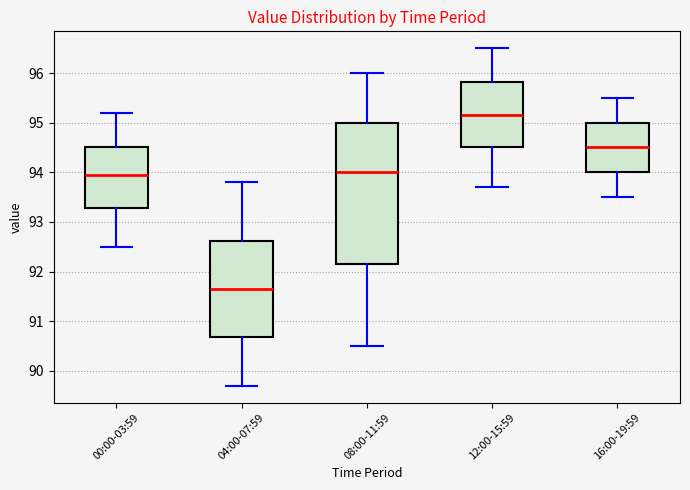

Reading left to right, transcribe this box plot: for each box, give where its median line is, the range the box spans, and where its two whiskers end, as read against the y-axis. The values are not printed on the chart, so give them approximately, as read against the axis.

00:00-03:59: median 94.0, box 93.3 to 94.5, whiskers 92.5 to 95.2
04:00-07:59: median 91.7, box 90.7 to 92.6, whiskers 89.7 to 93.8
08:00-11:59: median 94.0, box 92.2 to 95.0, whiskers 90.5 to 96.0
12:00-15:59: median 95.2, box 94.5 to 95.8, whiskers 93.7 to 96.5
16:00-19:59: median 94.5, box 94.0 to 95.0, whiskers 93.5 to 95.5